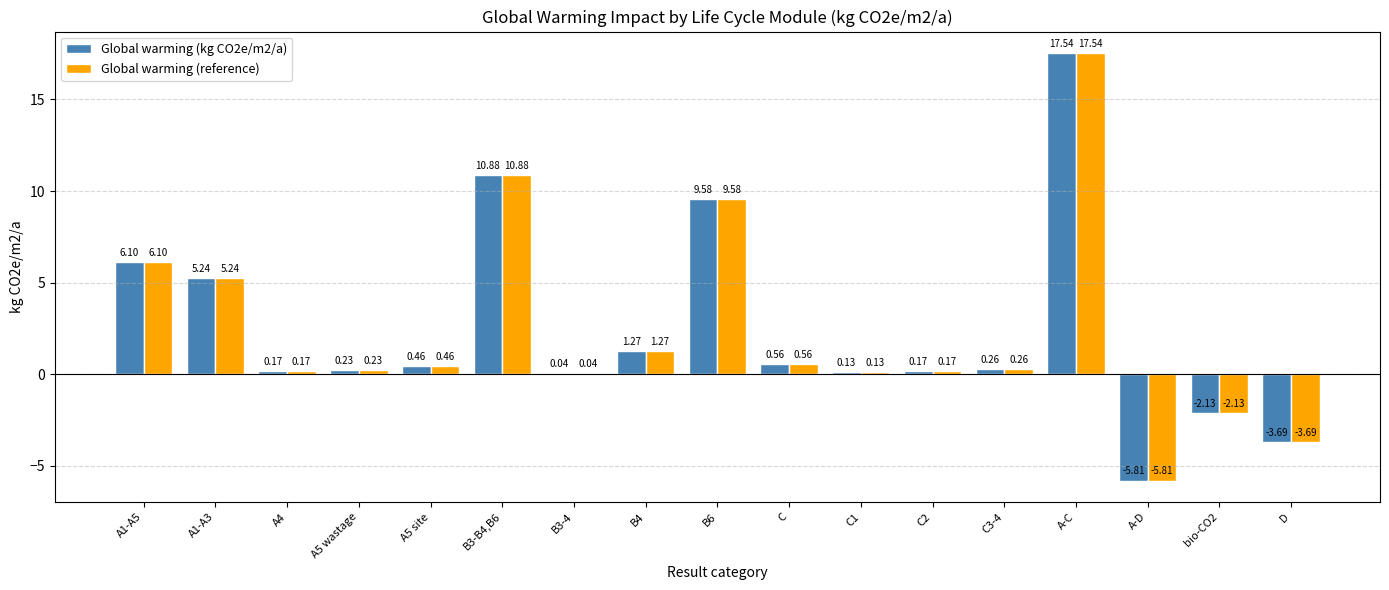

What is the sum of all Global warming (kg CO2e/m2/a) values?

41.0